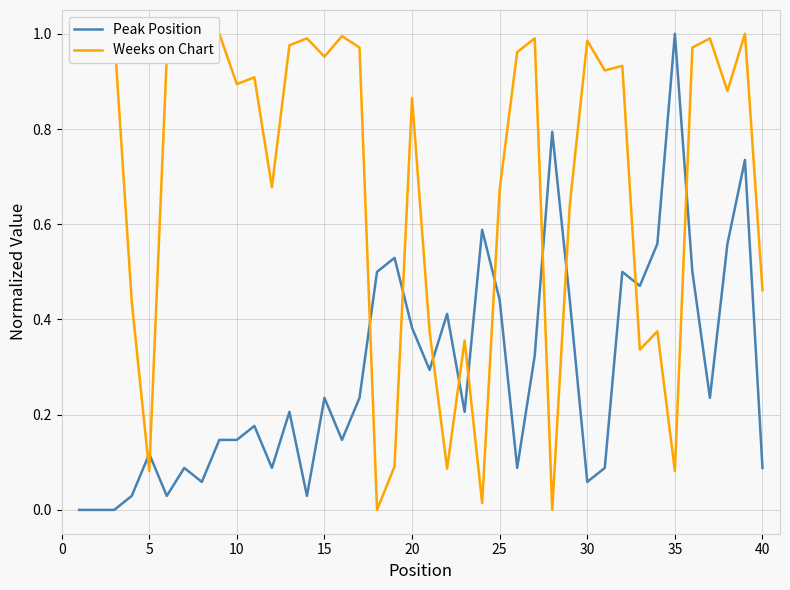

Which category has the highest value in the Peak Position series?

35